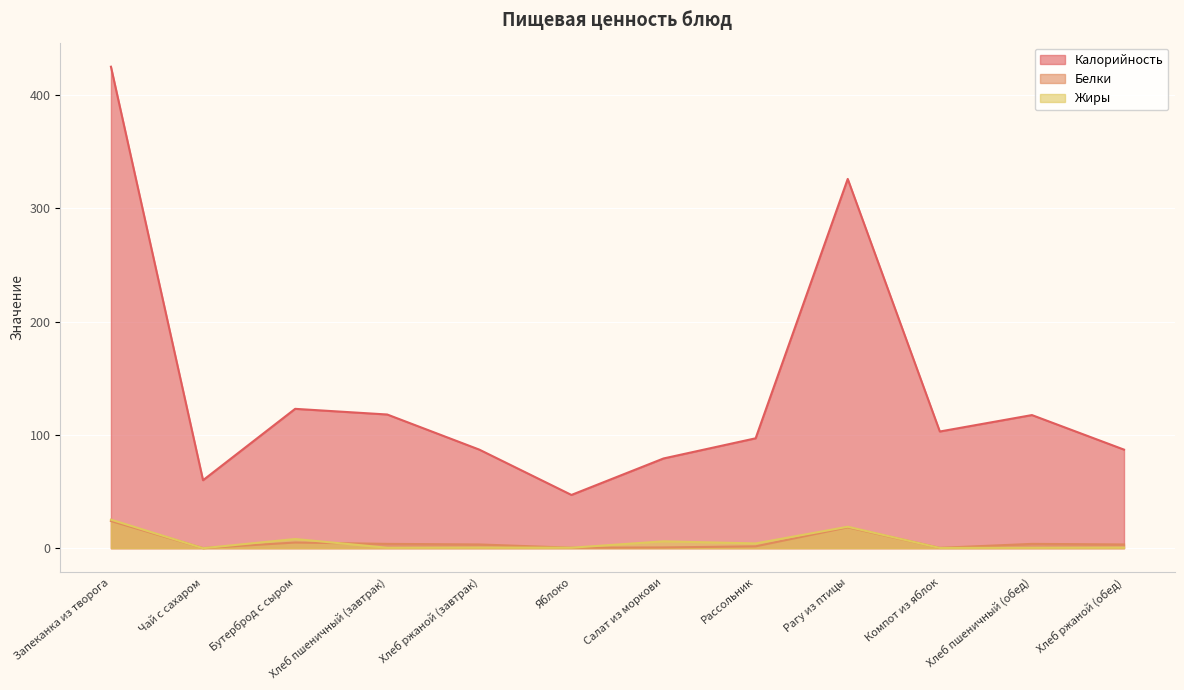

Which series has the largest range (max minus min)?

Калорийность